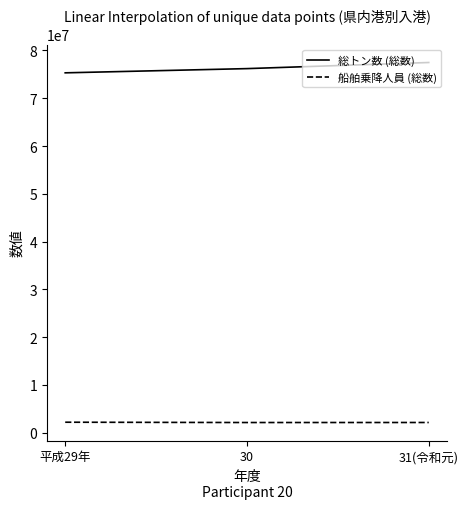

Rank the series at 31(令和元) from lowest to highest value.

船舶乗降人員 (総数), 総トン数 (総数)